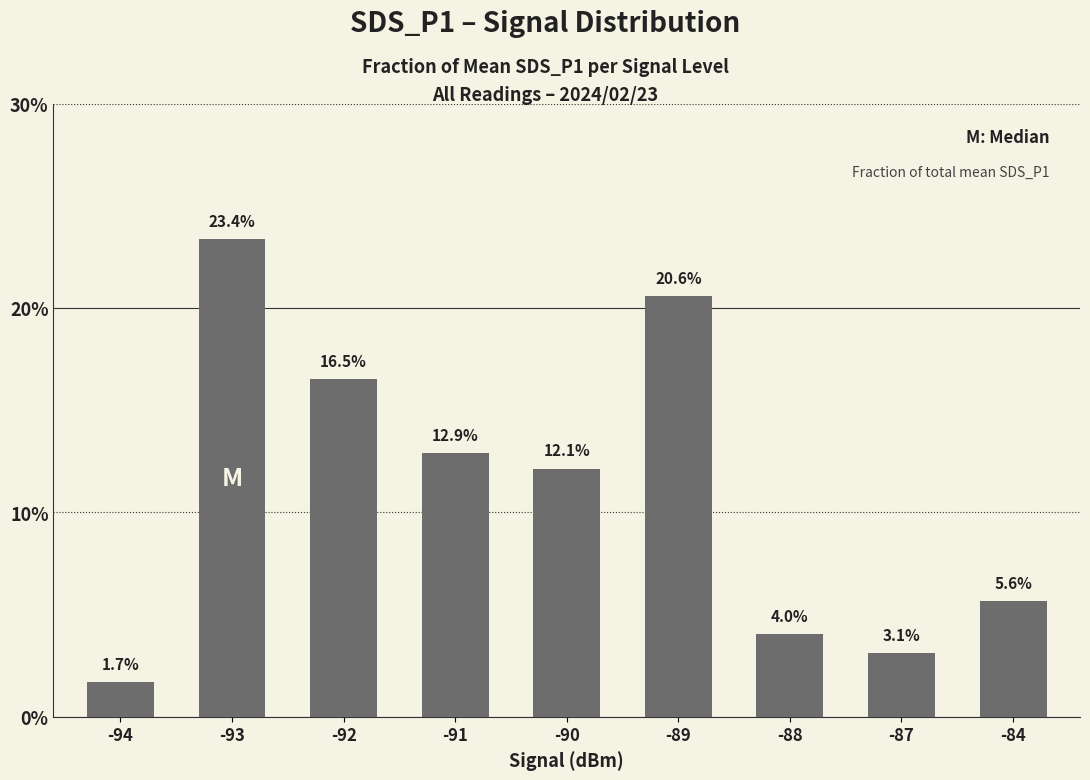

What is the value of the 6th bar from the left?

0.2